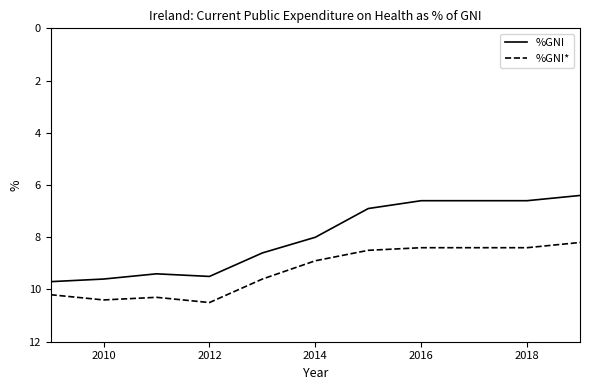

What is the difference between the maximum and minimum values in the %GNI* series?

2.3